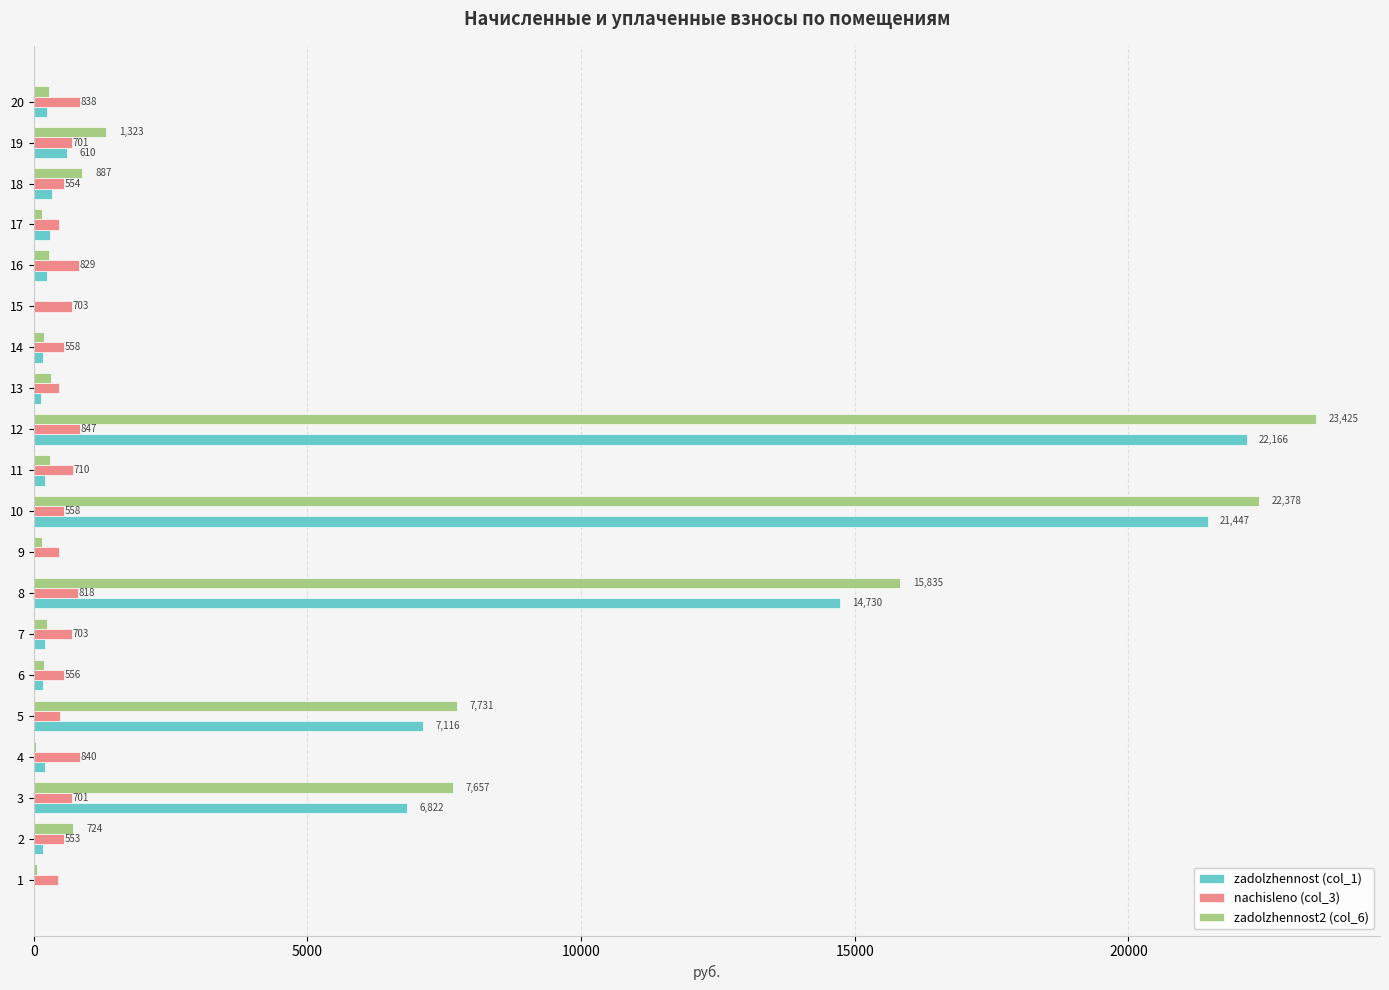

Which series has the largest total across all categories?

zadolzhennost2 (col_6)